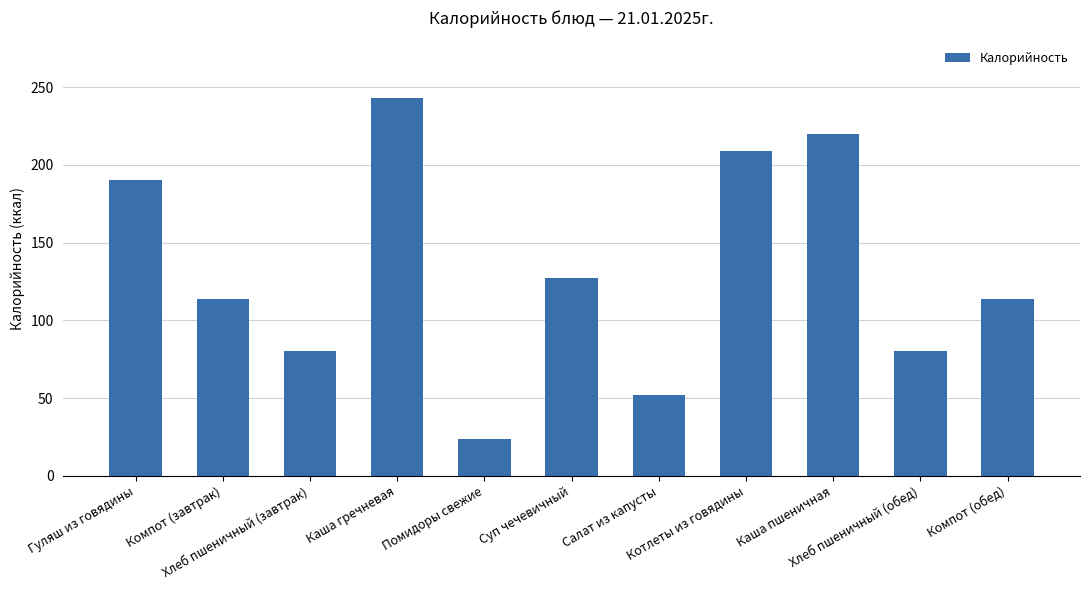

What is the value of the 8th bar from the left?

209